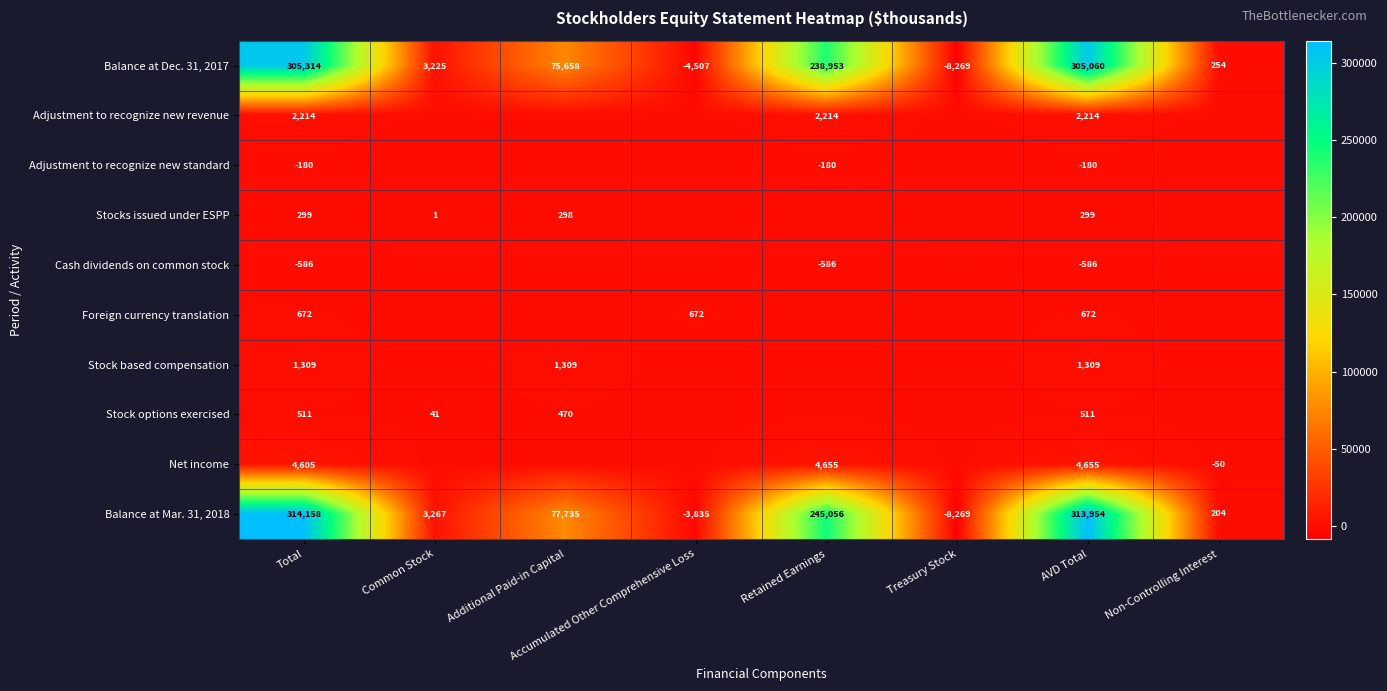

Rank the categories by Balance at Mar. 31, 2018 value from lowest to highest.

Treasury Stock, Accumulated Other Comprehensive Loss, Non-Controlling Interest, Common Stock, Additional Paid-in Capital, Retained Earnings, AVD Total, Total